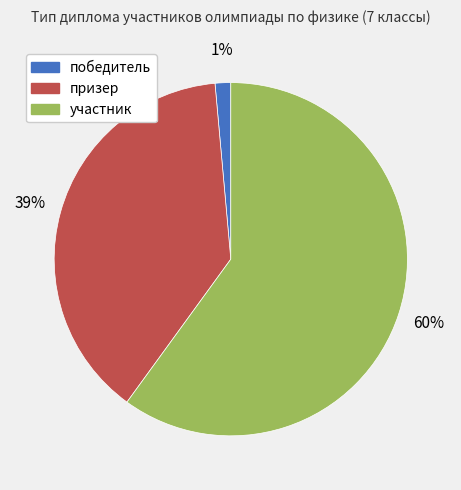

Is the sum of участник and призер greater than half?

Yes